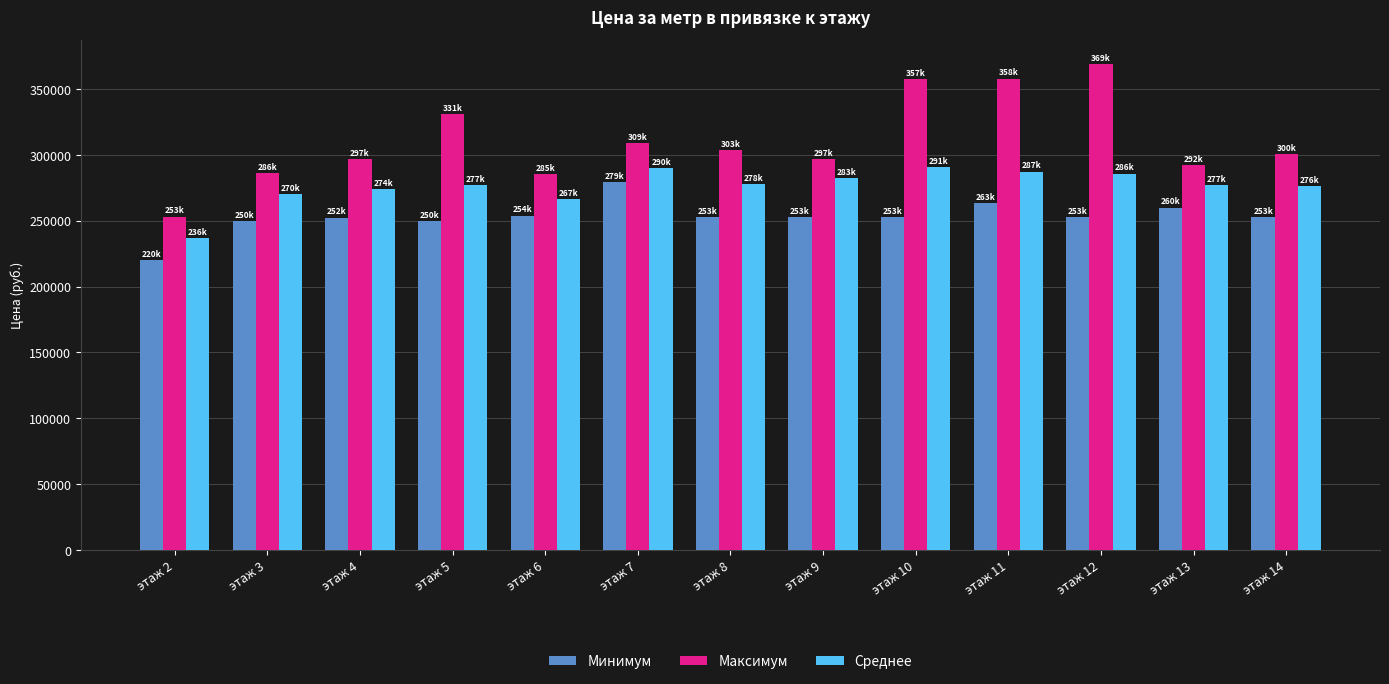

At how many categories does at least one series exceed 281063?

12